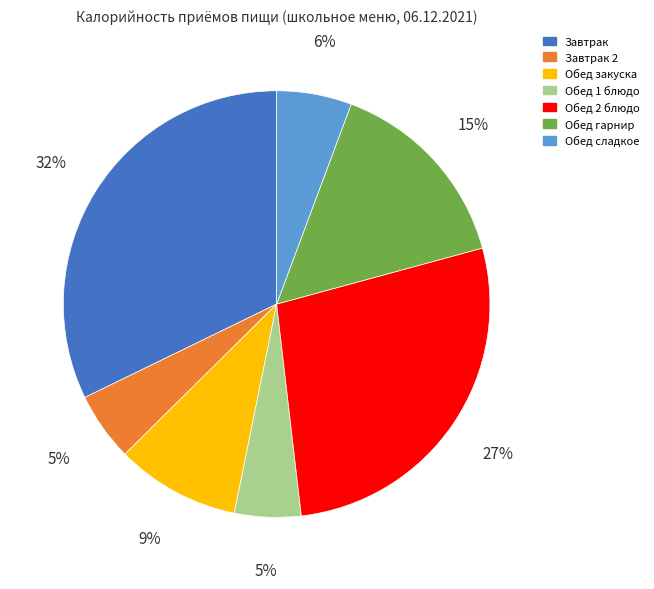

Is it true that Завтрак is 22% of the pie?

False